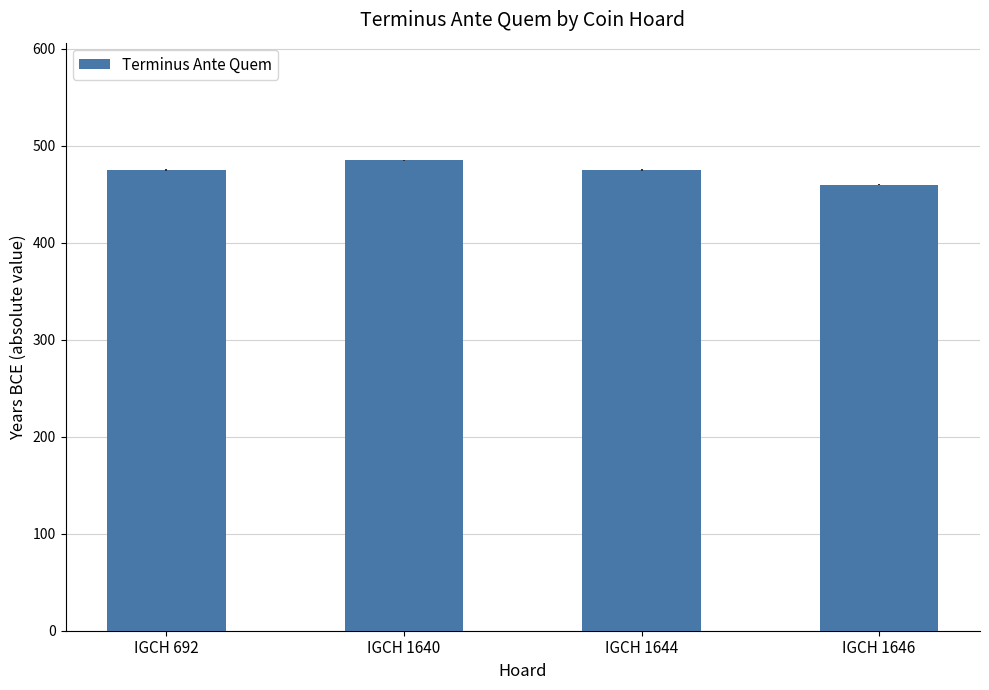

Which has a higher value, IGCH 1640 or IGCH 1644?

IGCH 1640